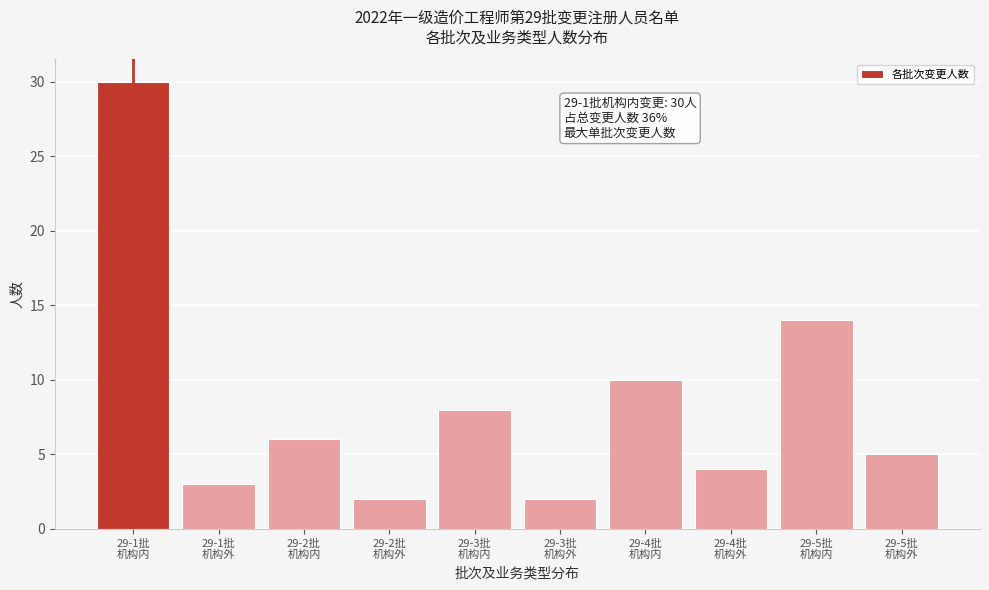

Reading left to right, what are all the values shown in this chart?

30	3	6	2	8	2	10	4	14	5